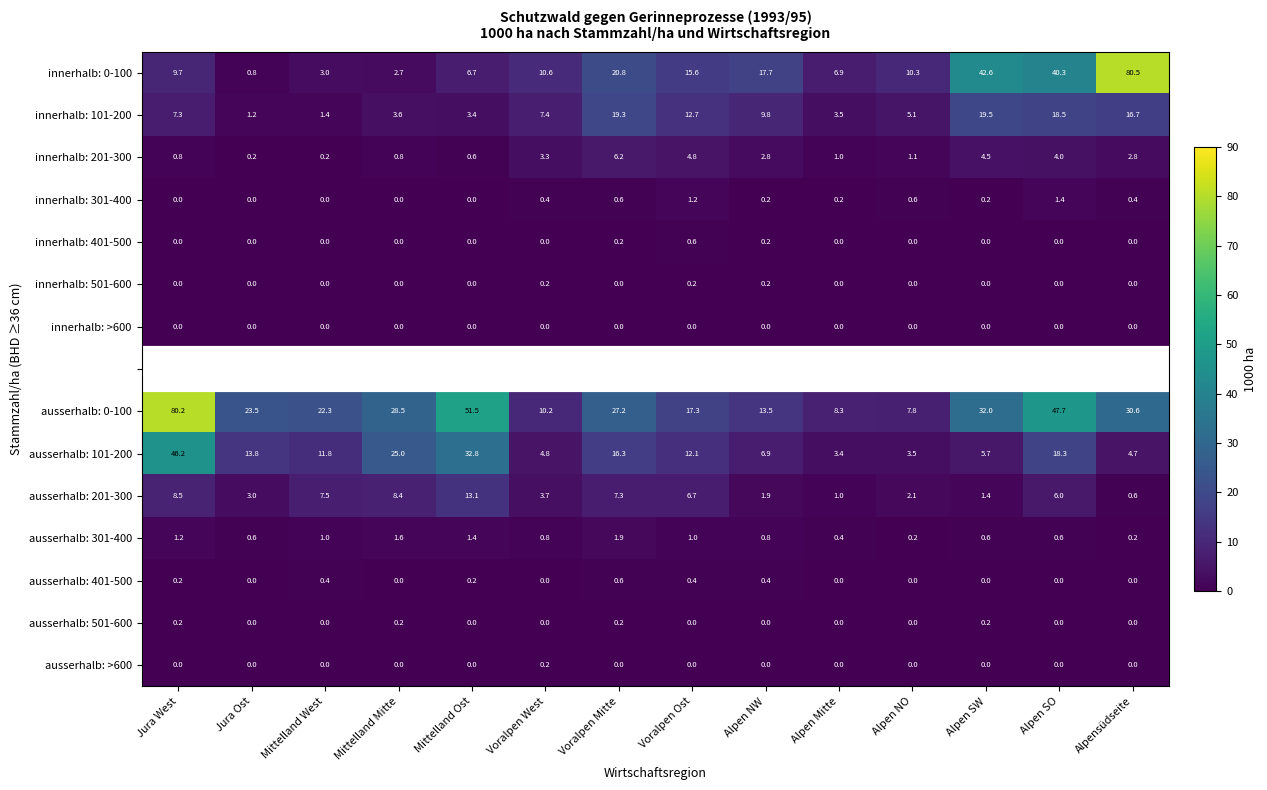

Which has a higher value, Alpen SW or Voralpen West?

Alpen SW